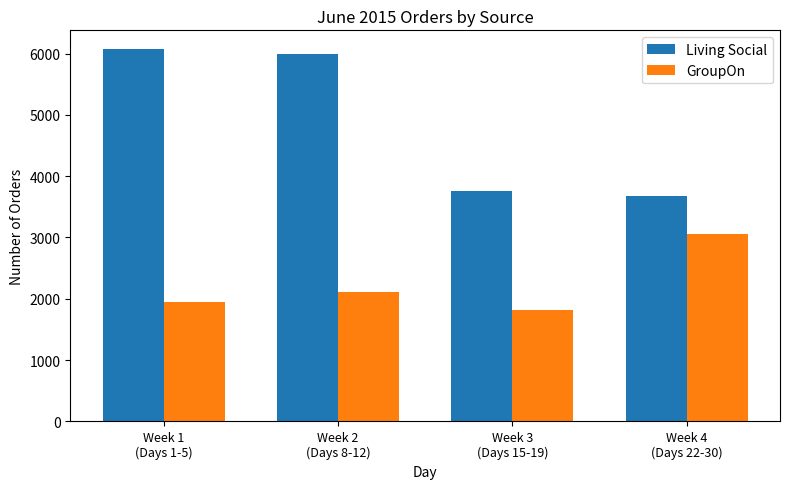

What is the label of the 4th bar from the right?

Week 1
(Days 1-5)